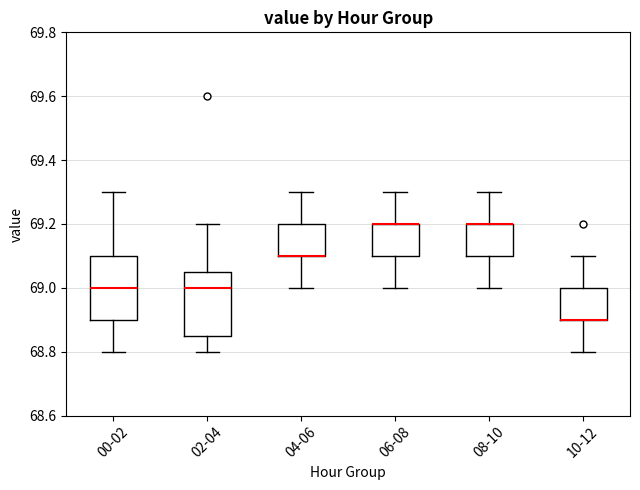

Where does the lower whisker of the box for 08-10 end on the y-axis? The values are not printed on the chart, so give them approximately, as read against the axis.

69.00